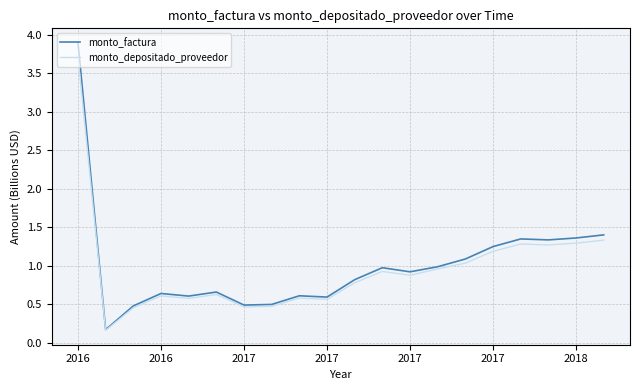

Which series has the largest range (max minus min)?

monto_factura